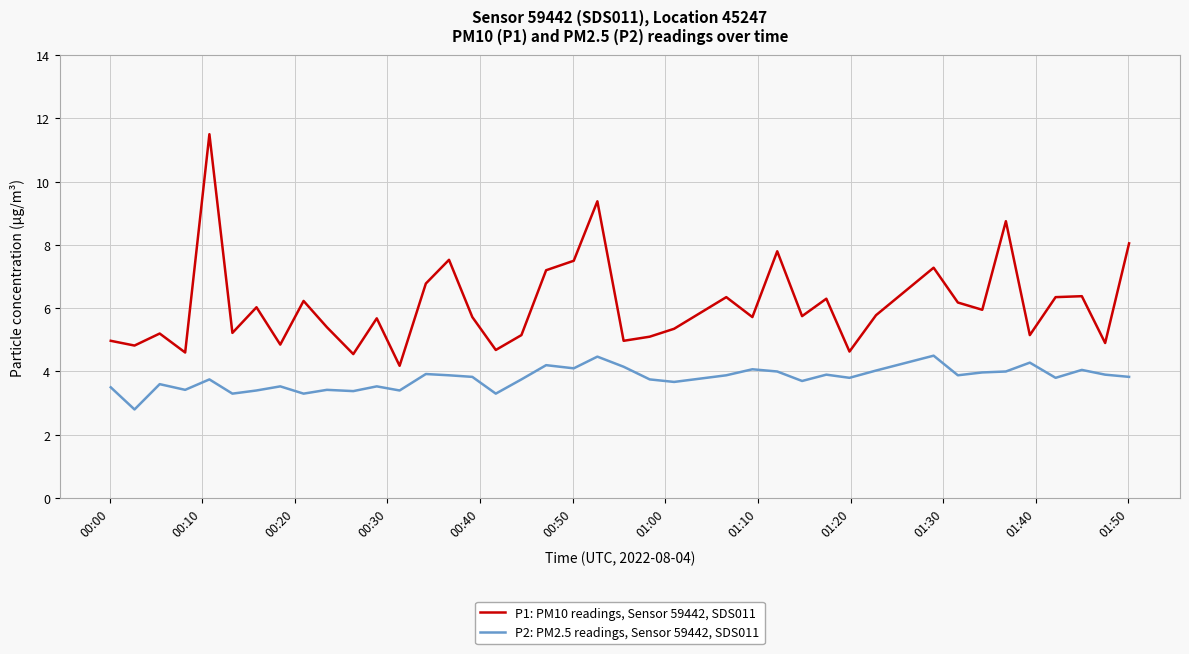

Which series has the widest spread of values?

P1: PM10 readings, Sensor 59442, SDS011